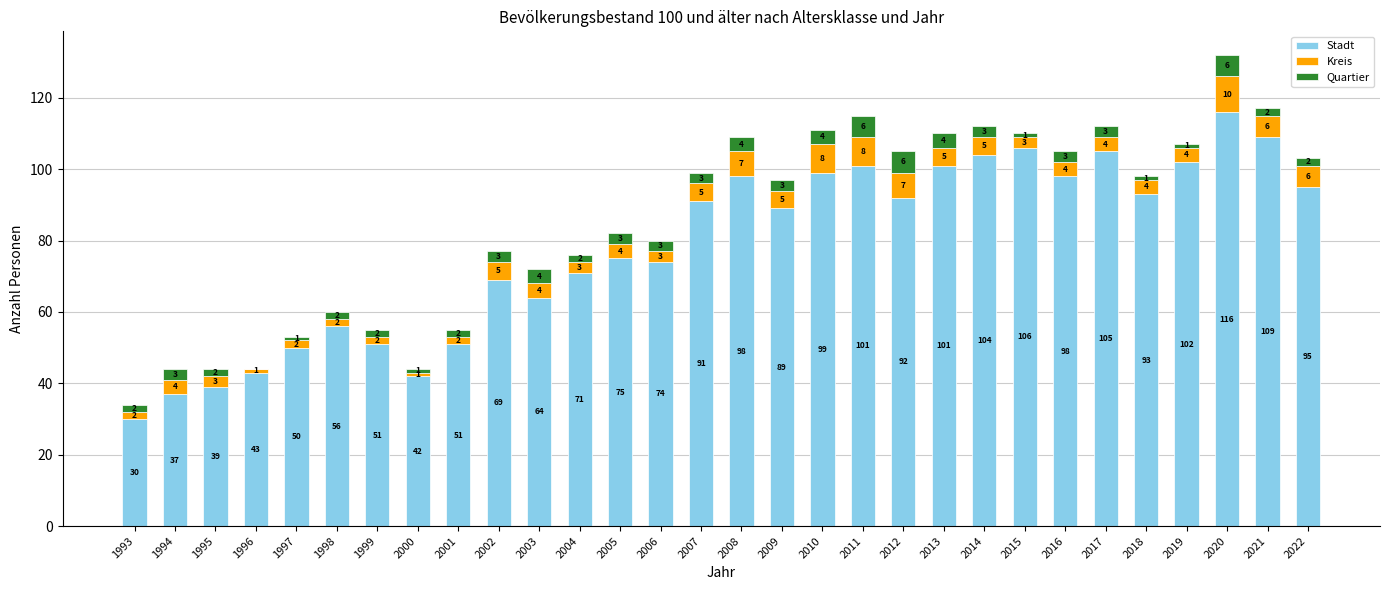

Reading right to left, list the values for the Stadt series.

2022=95	2021=109	2020=116	2019=102	2018=93	2017=105	2016=98	2015=106	2014=104	2013=101	2012=92	2011=101	2010=99	2009=89	2008=98	2007=91	2006=74	2005=75	2004=71	2003=64	2002=69	2001=51	2000=42	1999=51	1998=56	1997=50	1996=43	1995=39	1994=37	1993=30